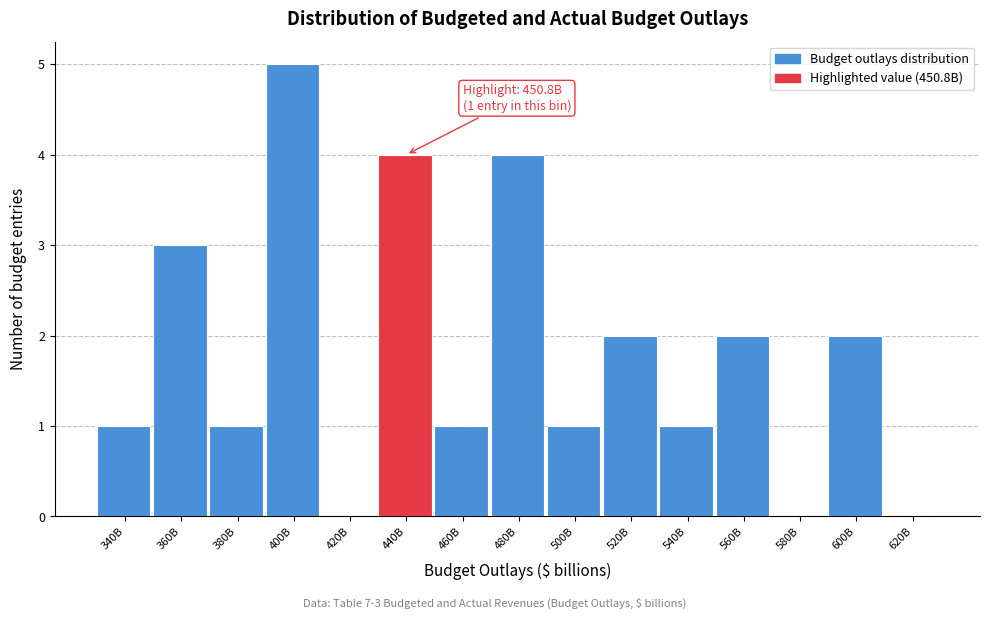

Reading left to right, what are all the values shown in this chart?

340B=1	360B=3	380B=1	400B=5	420B=0	440B=4	460B=1	480B=4	500B=1	520B=2	540B=1	560B=2	580B=0	600B=2	620B=0